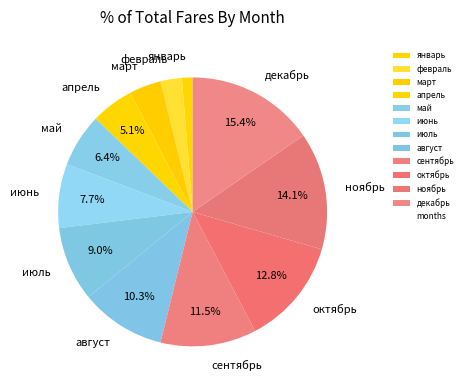

How much of the chart is everything except июнь?

92.3%